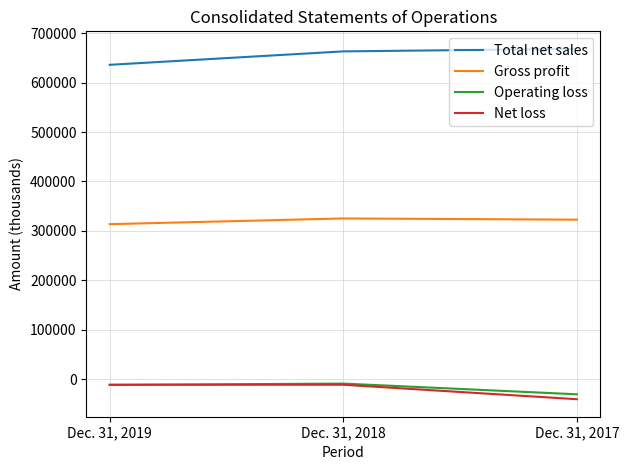

What is the smallest value displayed?

-40459